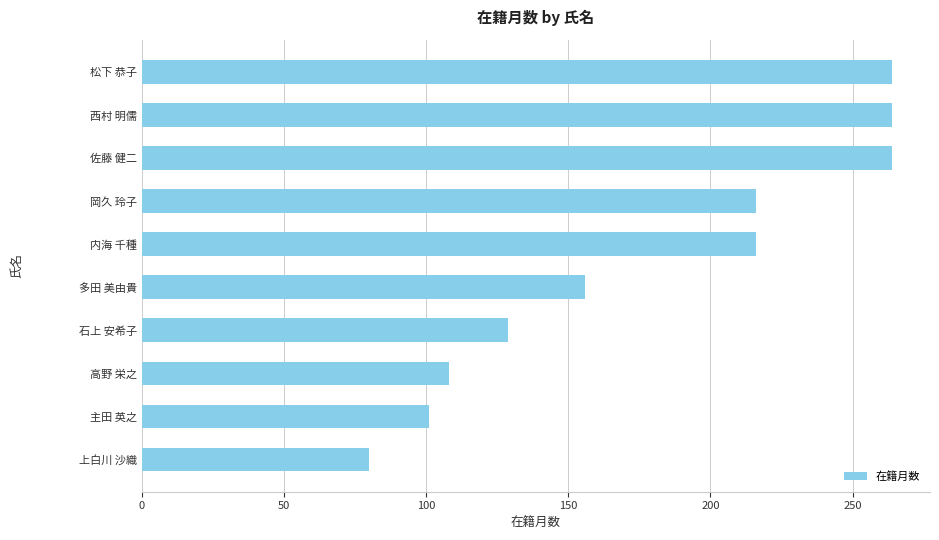

Which has a higher value, 高野 栄之 or 石上 安希子?

石上 安希子